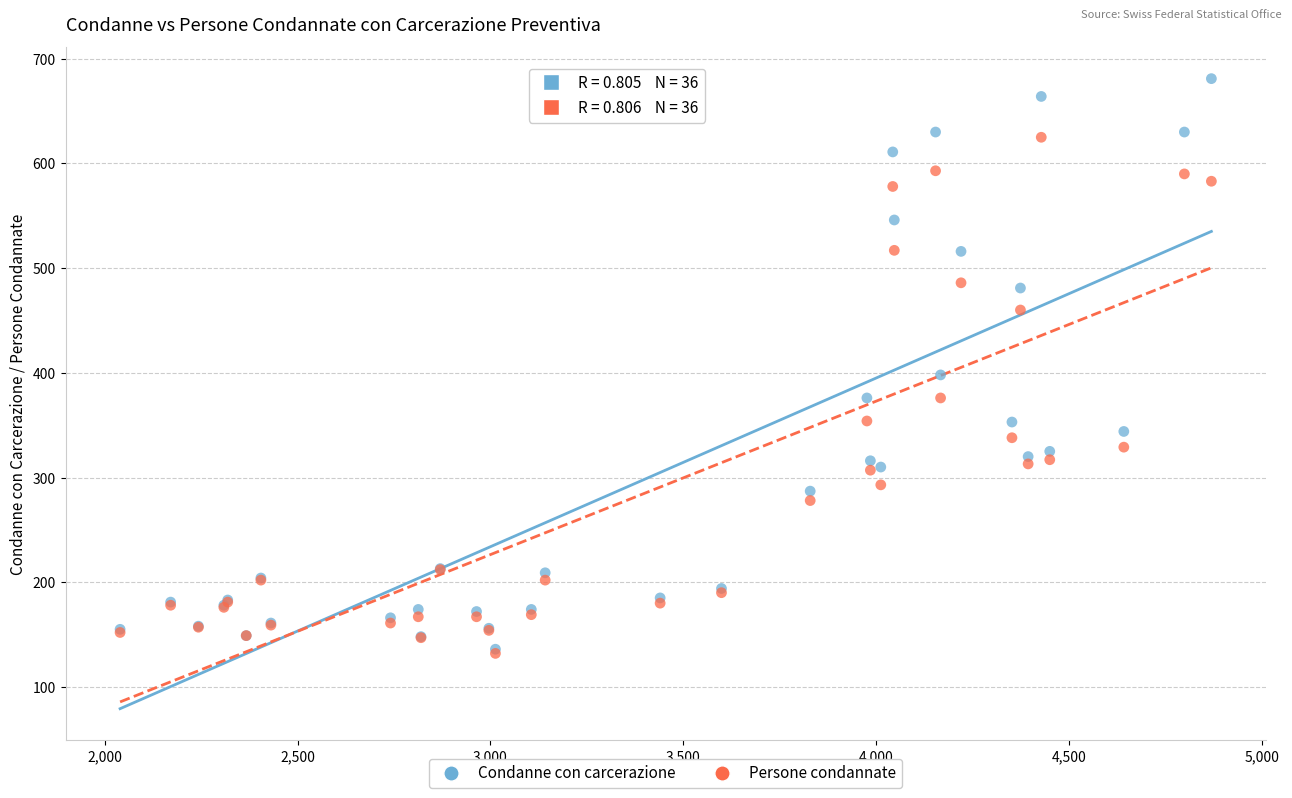

Across all series, what Y value is closest to 406?

398